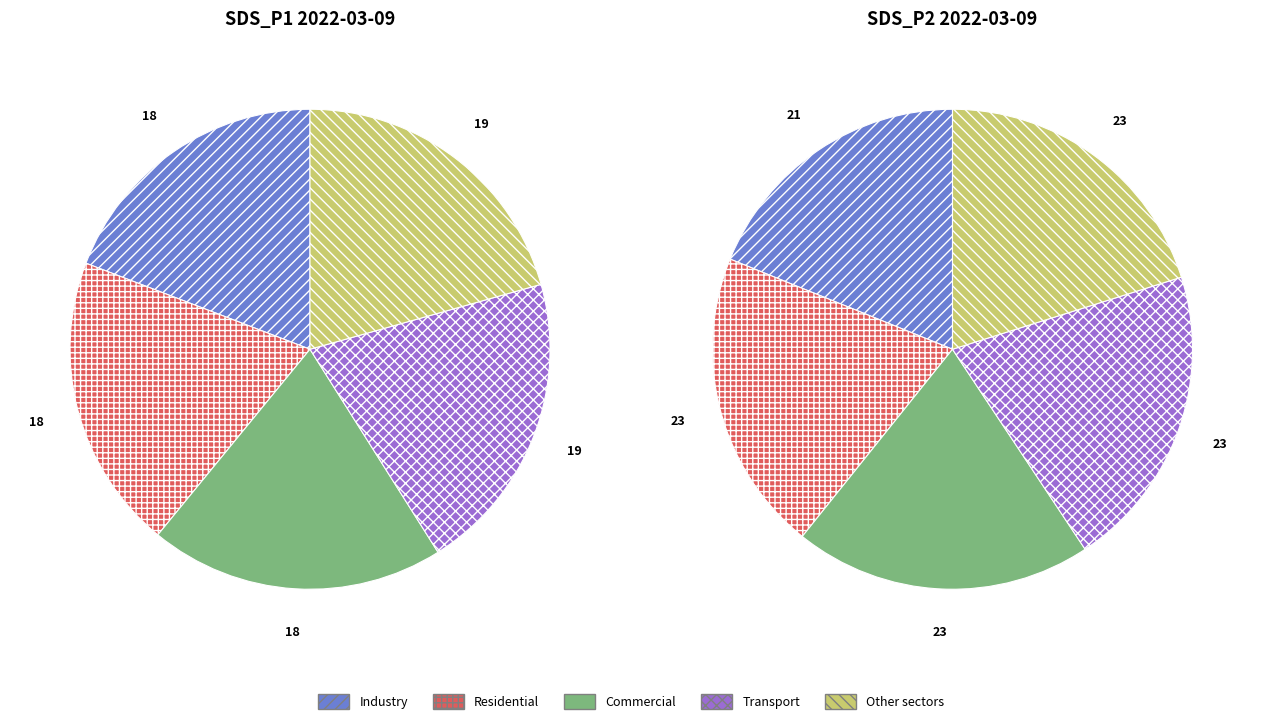

How many slices are in this pie chart?

5